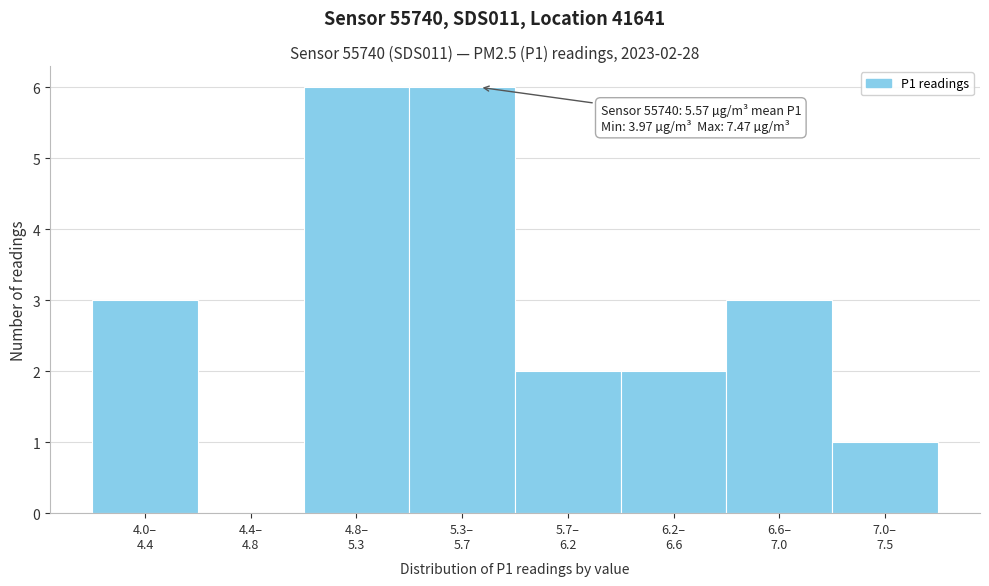

What is the maximum value shown in the chart?

6